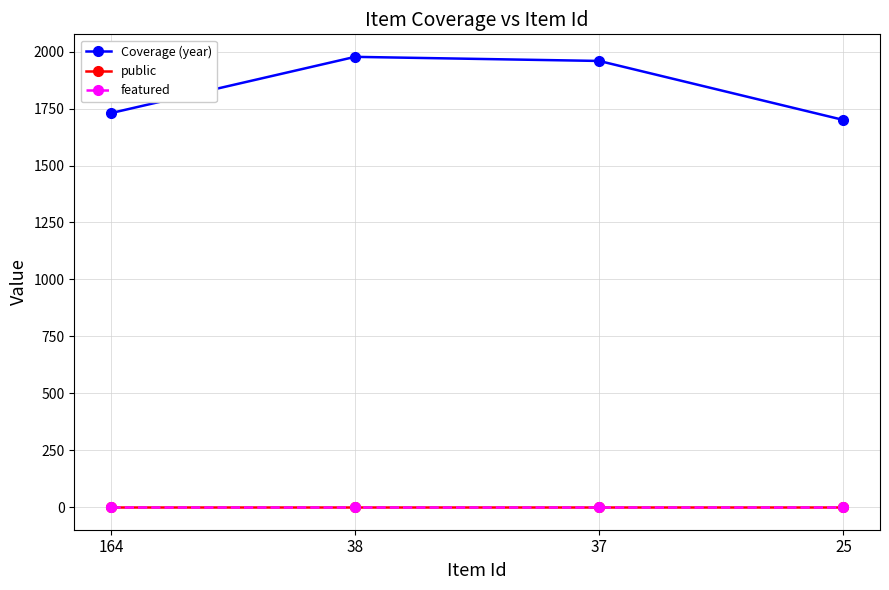

Reading left to right, extract all data points from this chart.

Coverage (year): 164=1730	38=1977	37=1959	25=1700
public: 164=1	38=1	37=1	25=1
featured: 164=0	38=0	37=0	25=0